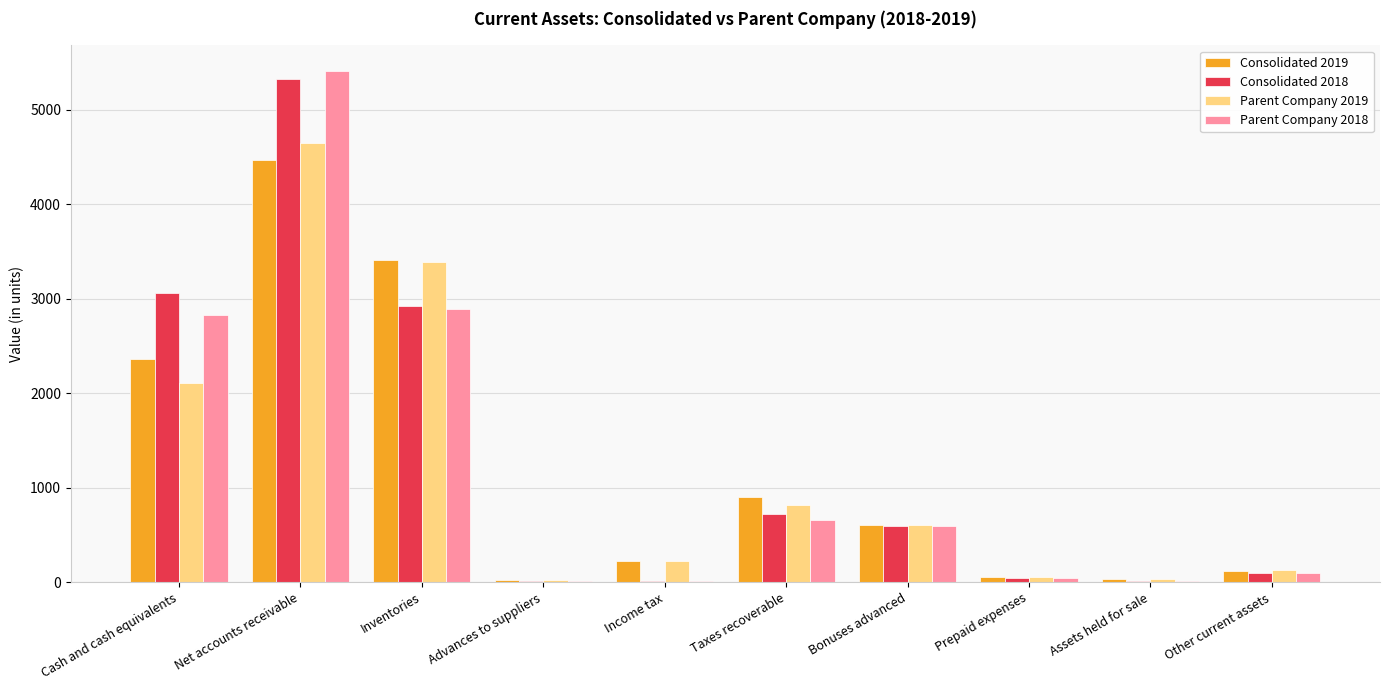

At which label does Parent Company 2018 reach its peak?

Net accounts receivable